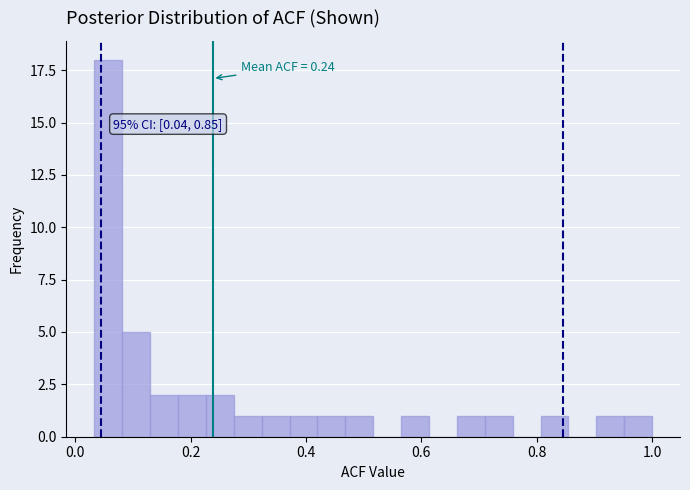

Read against the x-axis, roughly where is the centre of the tallest bar?

0.06